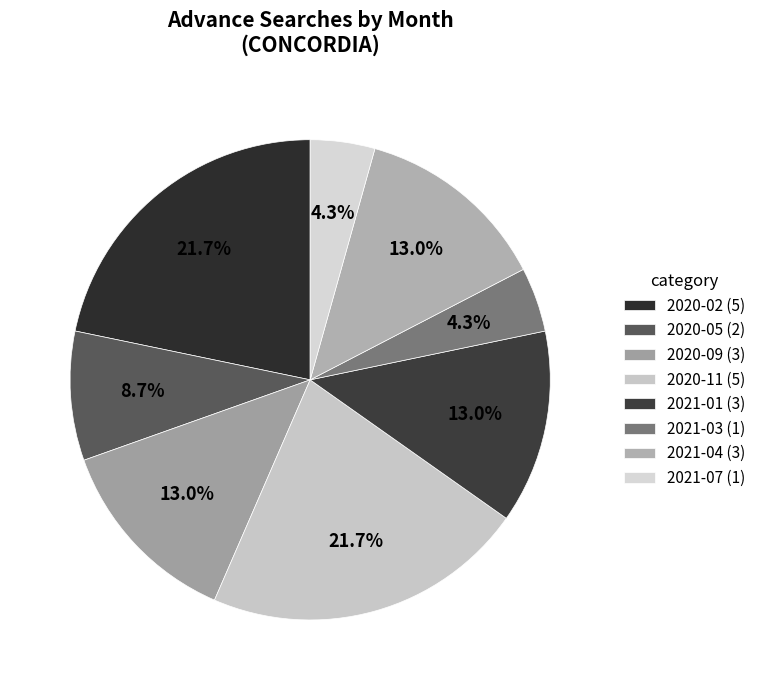

Count the number of slices in the pie.

8